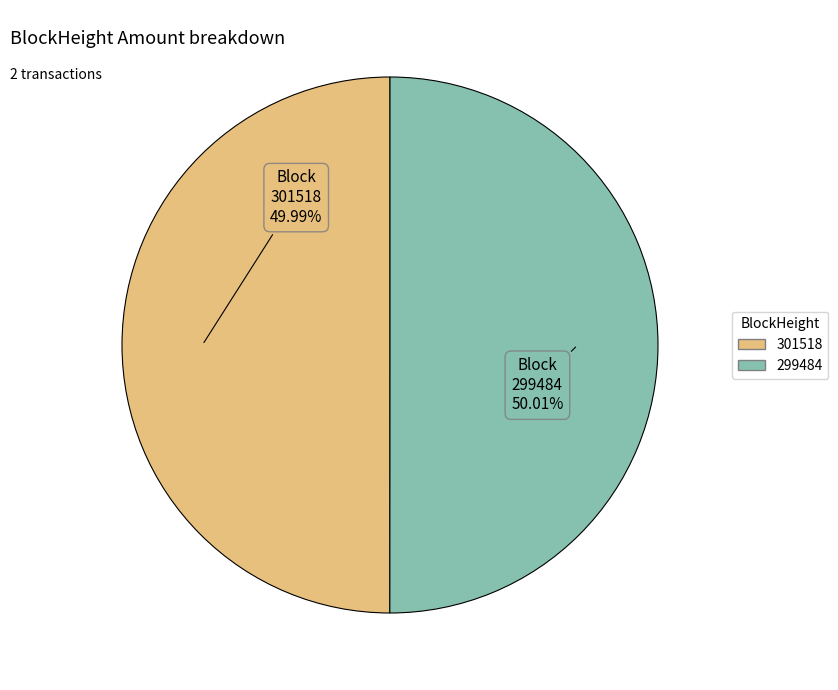

What is the ratio of the value at 299484 to the value at 301518?

1.0